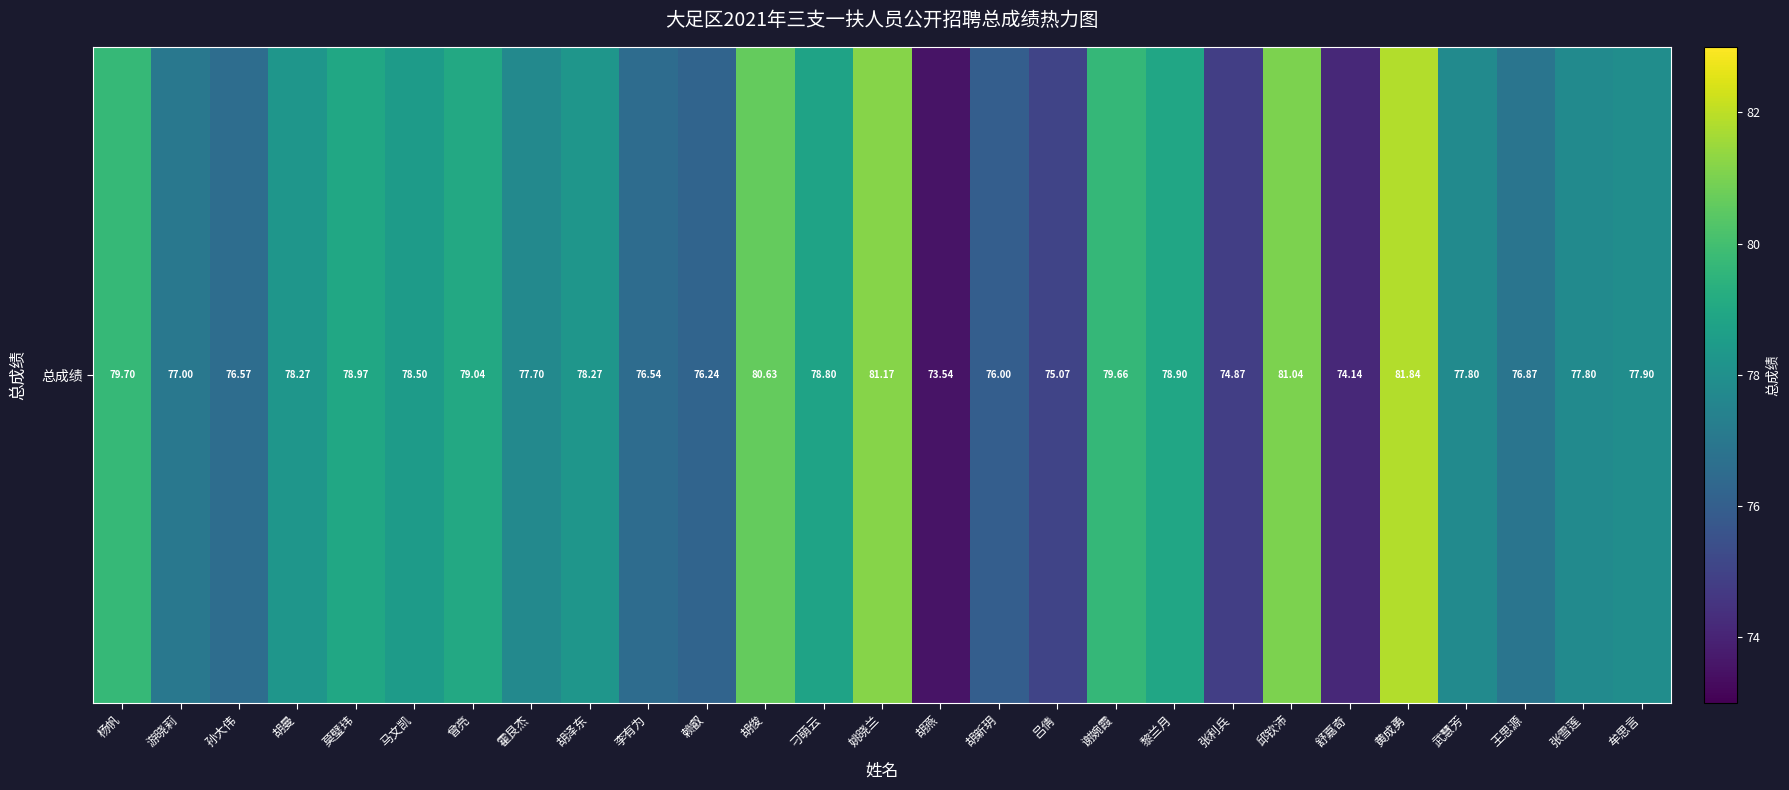

At which label does the data first exceed 77?

杨帆